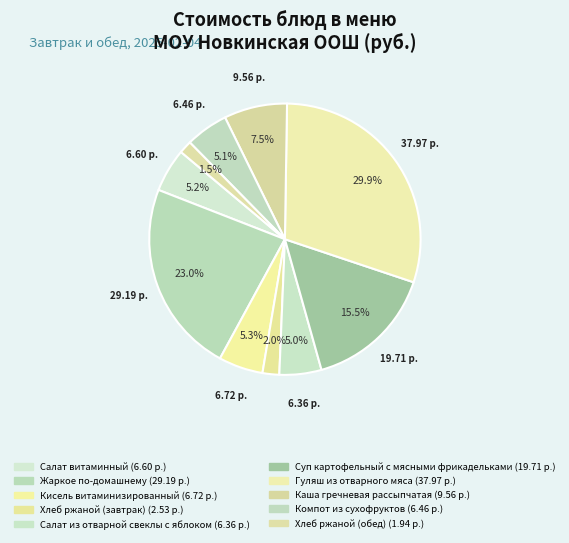

What is the largest slice in the pie chart?

Гуляш из отварного мяса